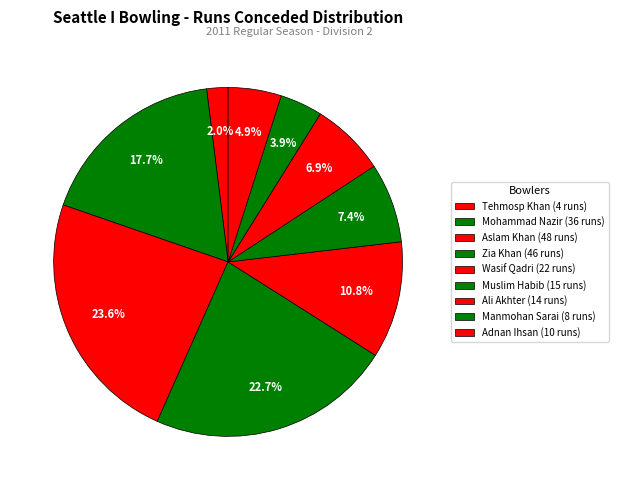

Is there a majority slice in this chart?

No